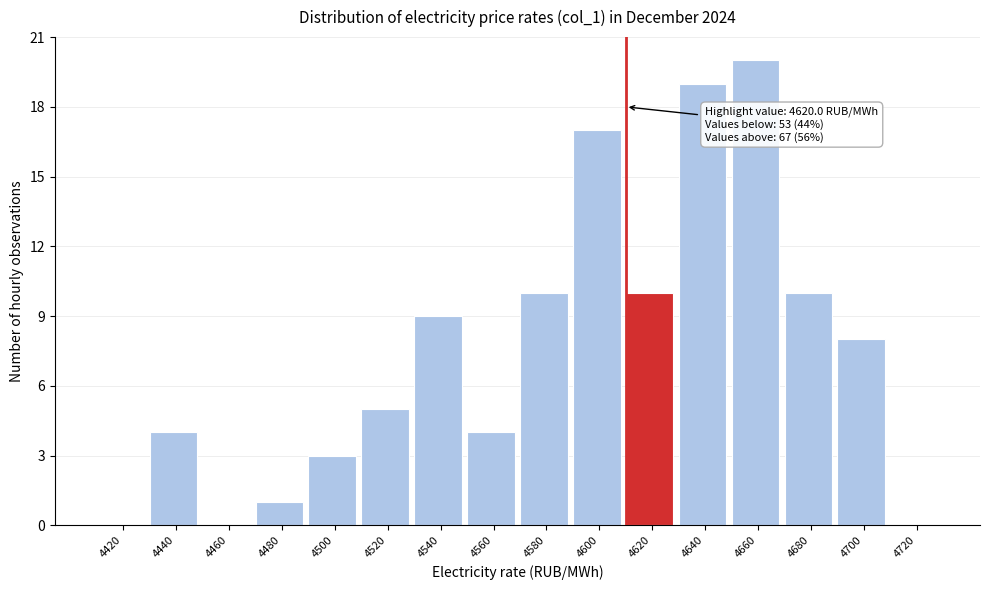

Reading left to right, list all the values displayed in this chart.

4420=0	4440=4	4460=0	4480=1	4500=3	4520=5	4540=9	4560=4	4580=10	4600=17	4620=10	4640=19	4660=20	4680=10	4700=8	4720=0